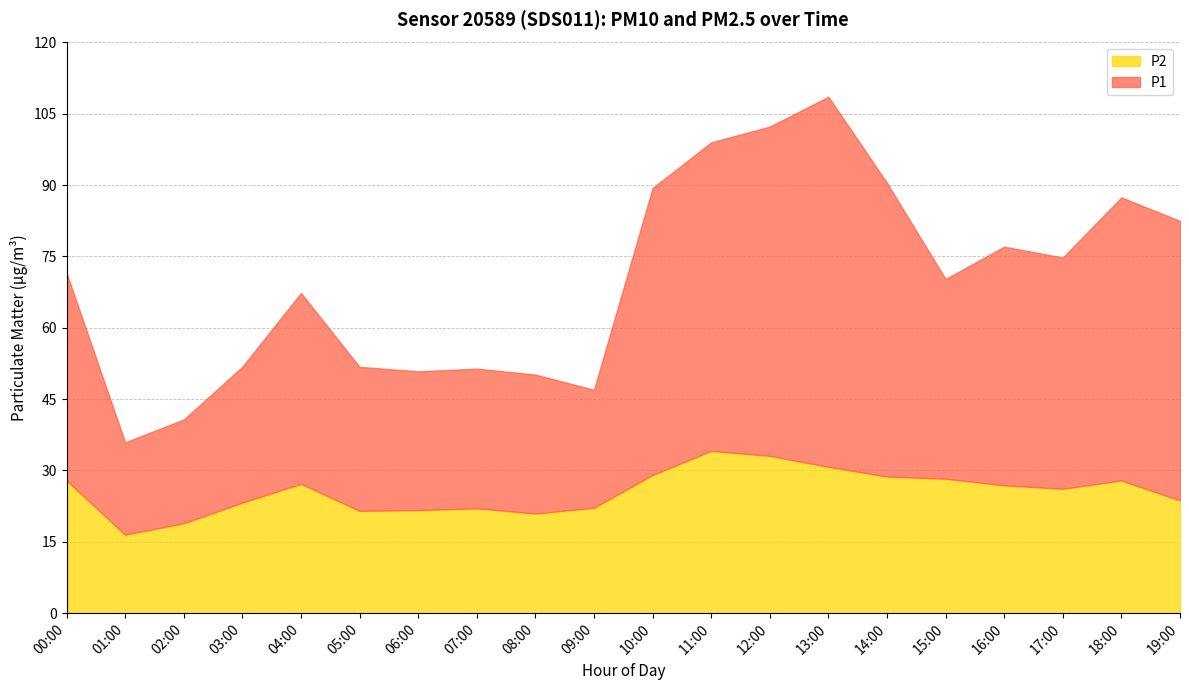

What is the label of the 10th point from the right?

10:00